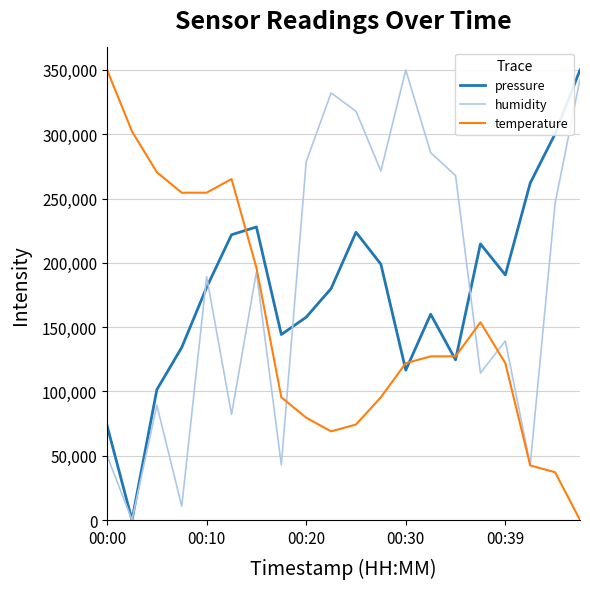

What is the difference between the maximum and second lowest values in the humidity series?

339285.7